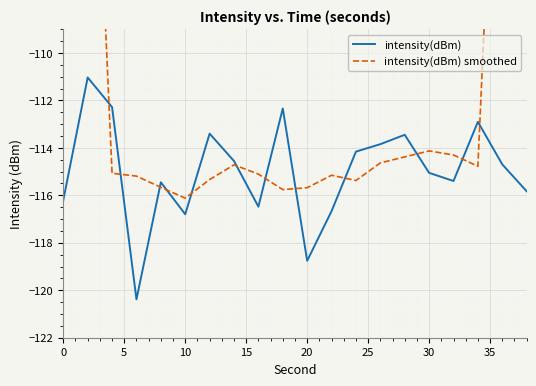

What is the sum of all intensity(dBm) smoothed values?

-2161.7